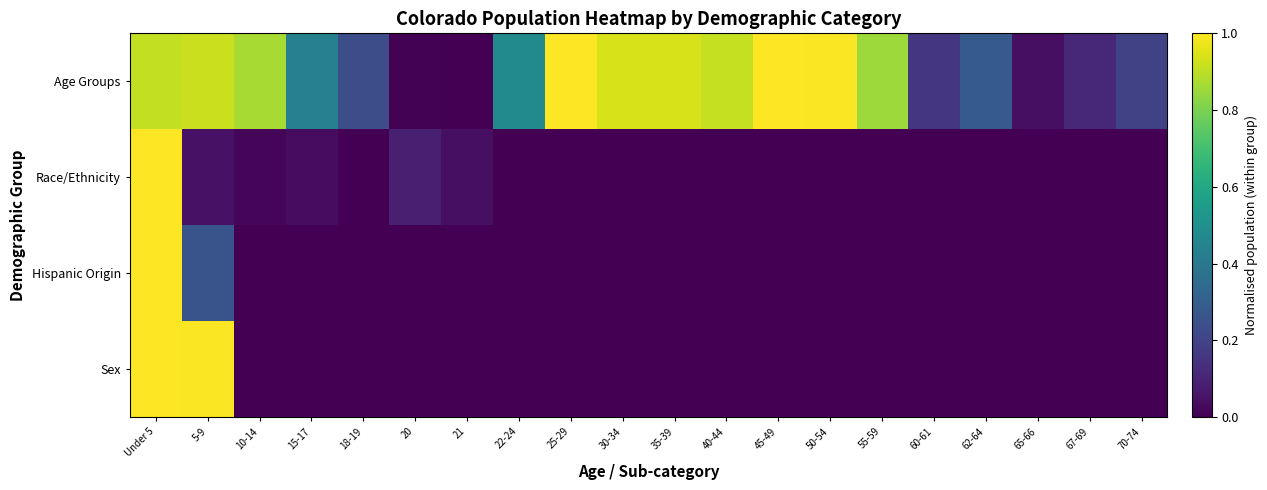

Between 45-49 and 67-69, which is larger?

45-49